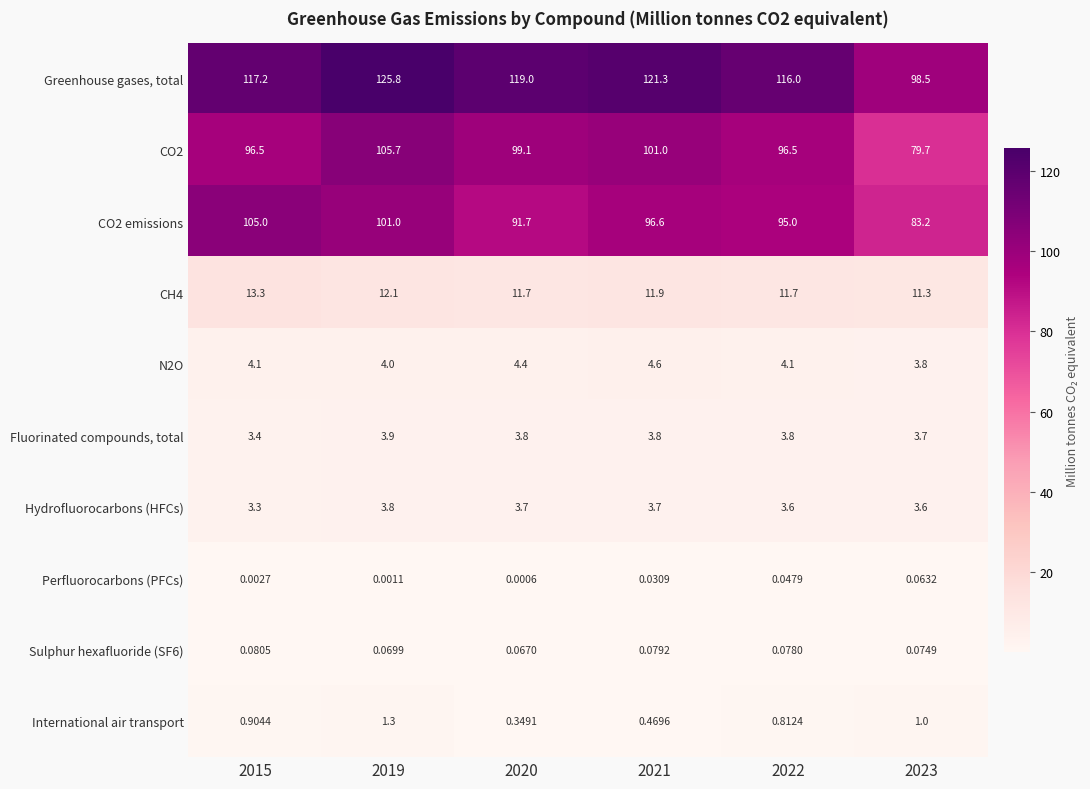

Which series has the largest range (max minus min)?

Greenhouse gases, total